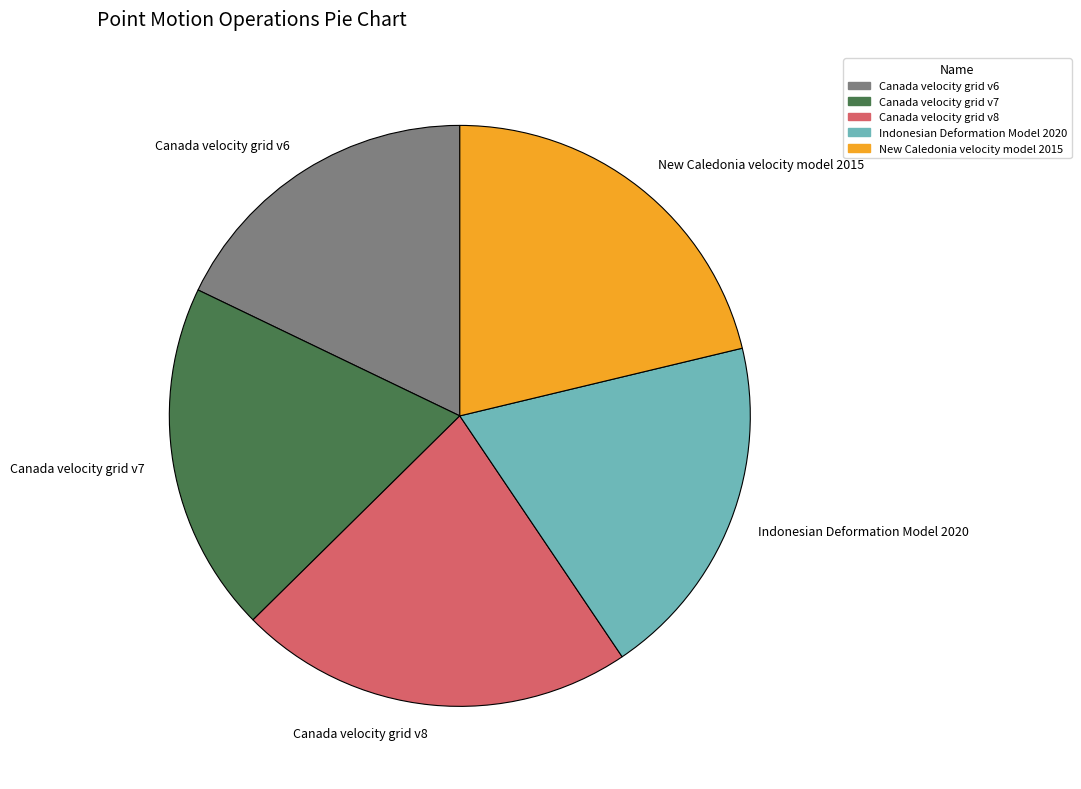

Is the sum of Indonesian Deformation Model 2020 and Canada velocity grid v8 greater than half?

No